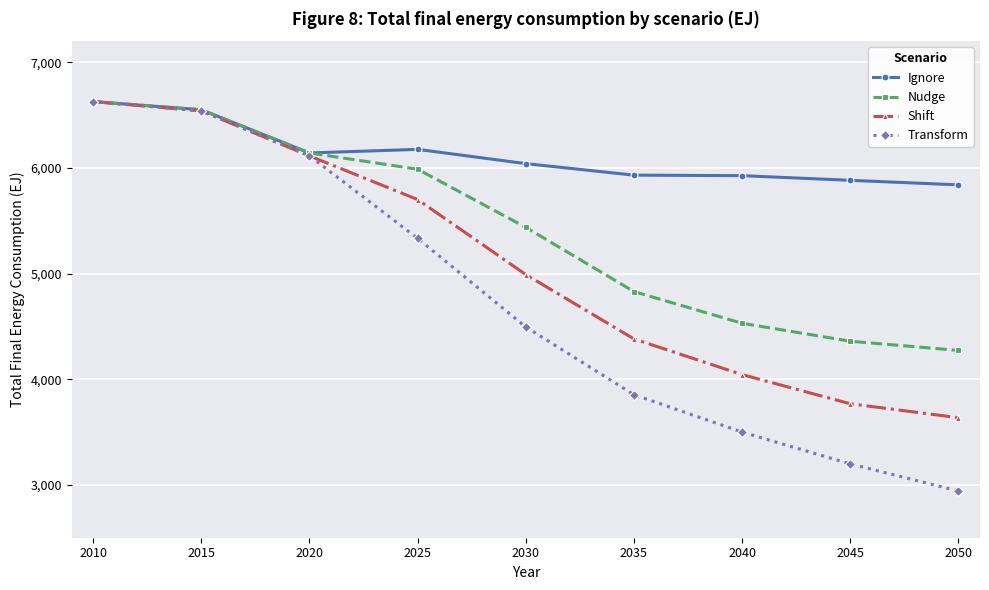

Does the chart have visible grid lines?

Yes